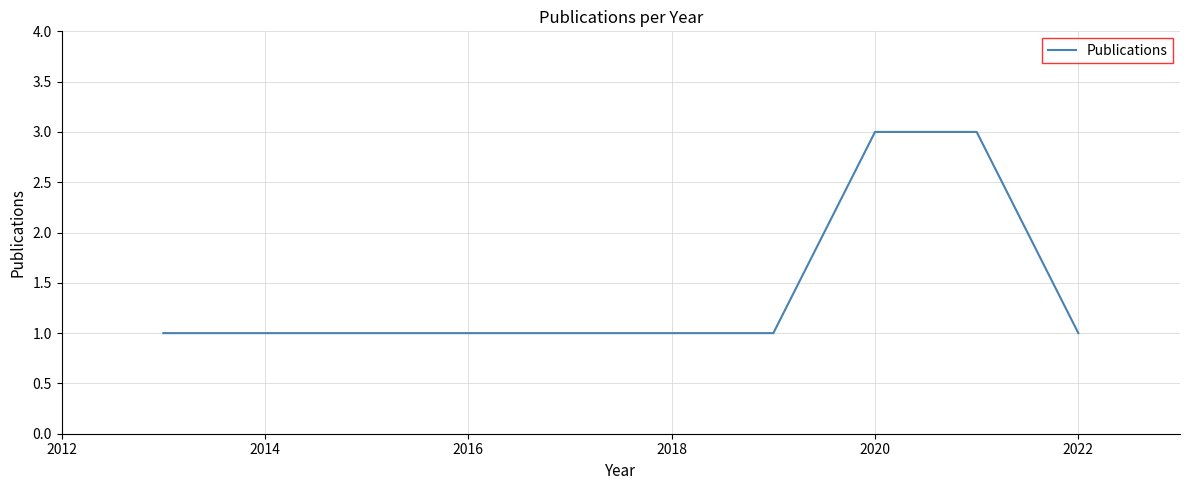

What is the maximum value shown in the chart?

3